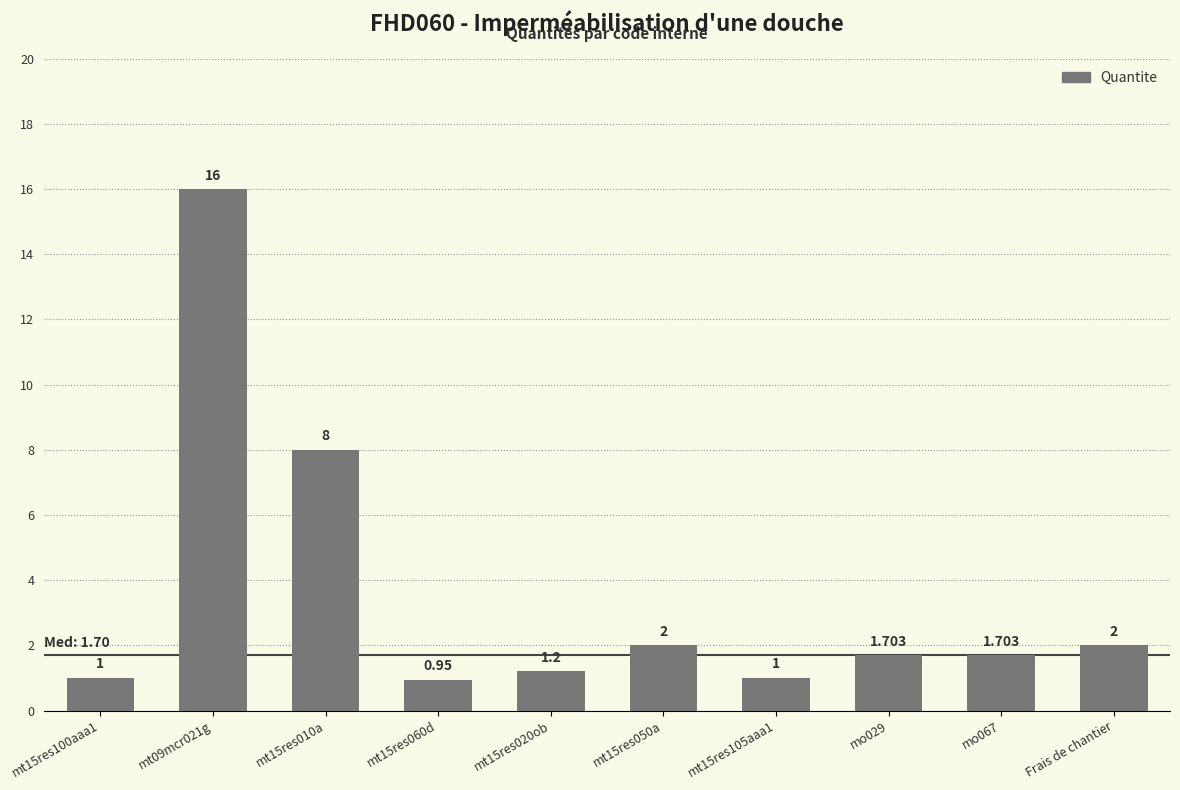

What is the label of the 1st bar from the right?

Frais de chantier